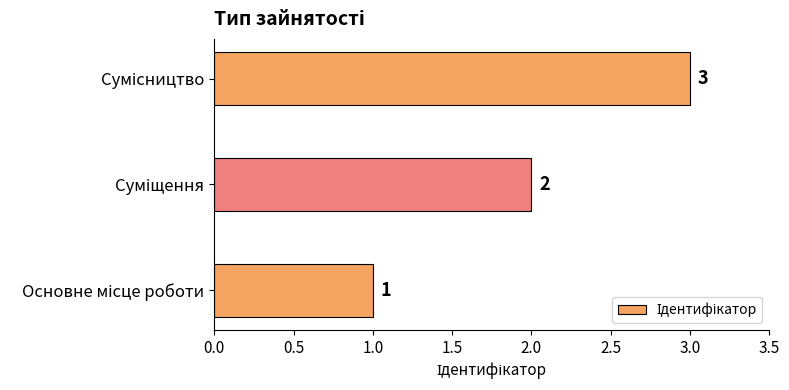

What is the average value?

2